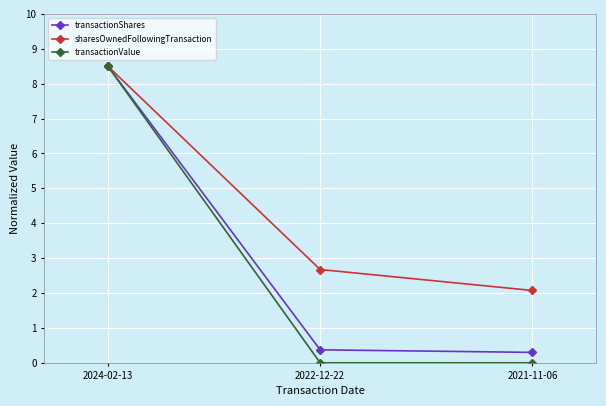

True or false: sharesOwnedFollowingTransaction has a value of 3.6 at 2024-02-13.

False